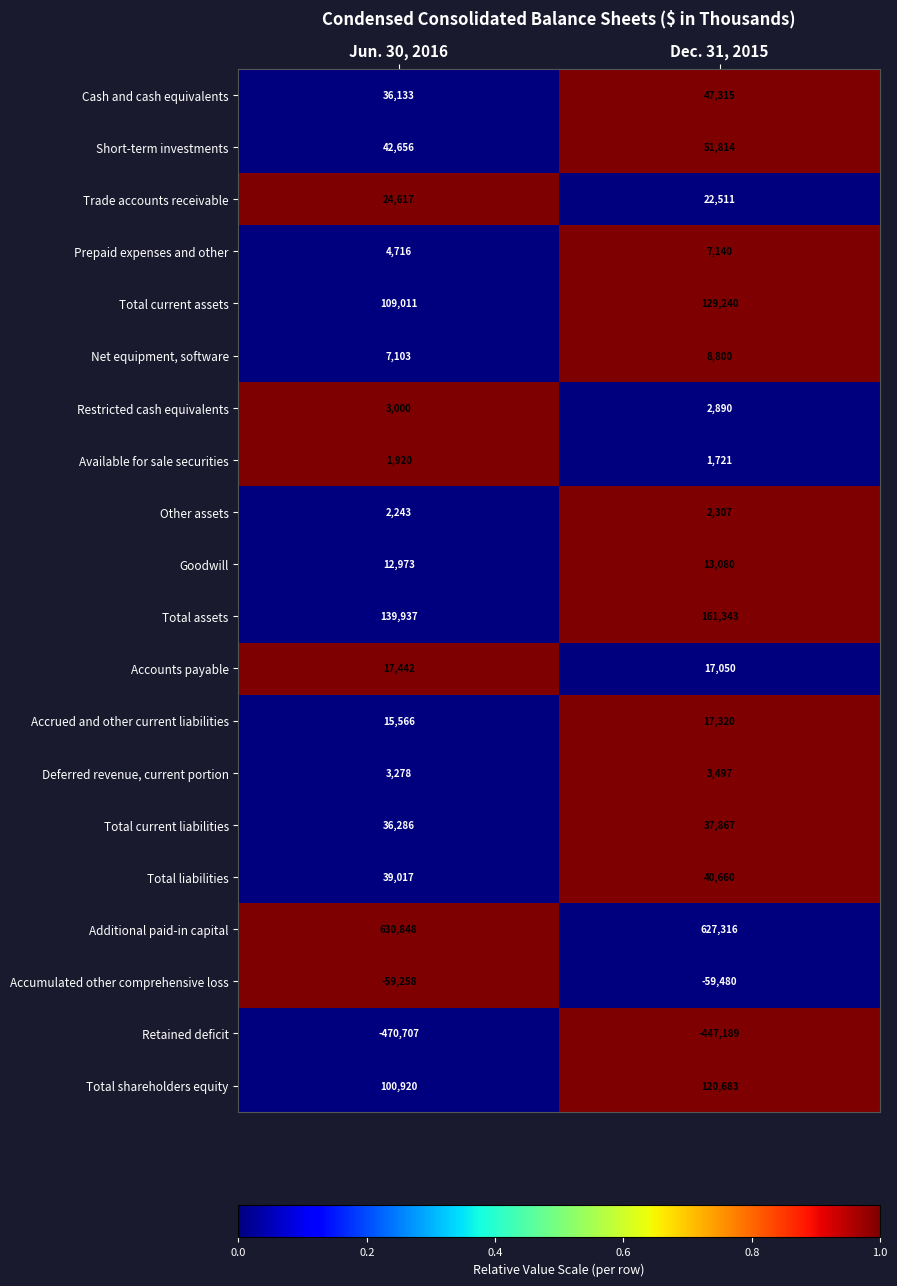

Is it true that Deferred revenue, current portion equals 5309 at Dec. 31, 2015?

False